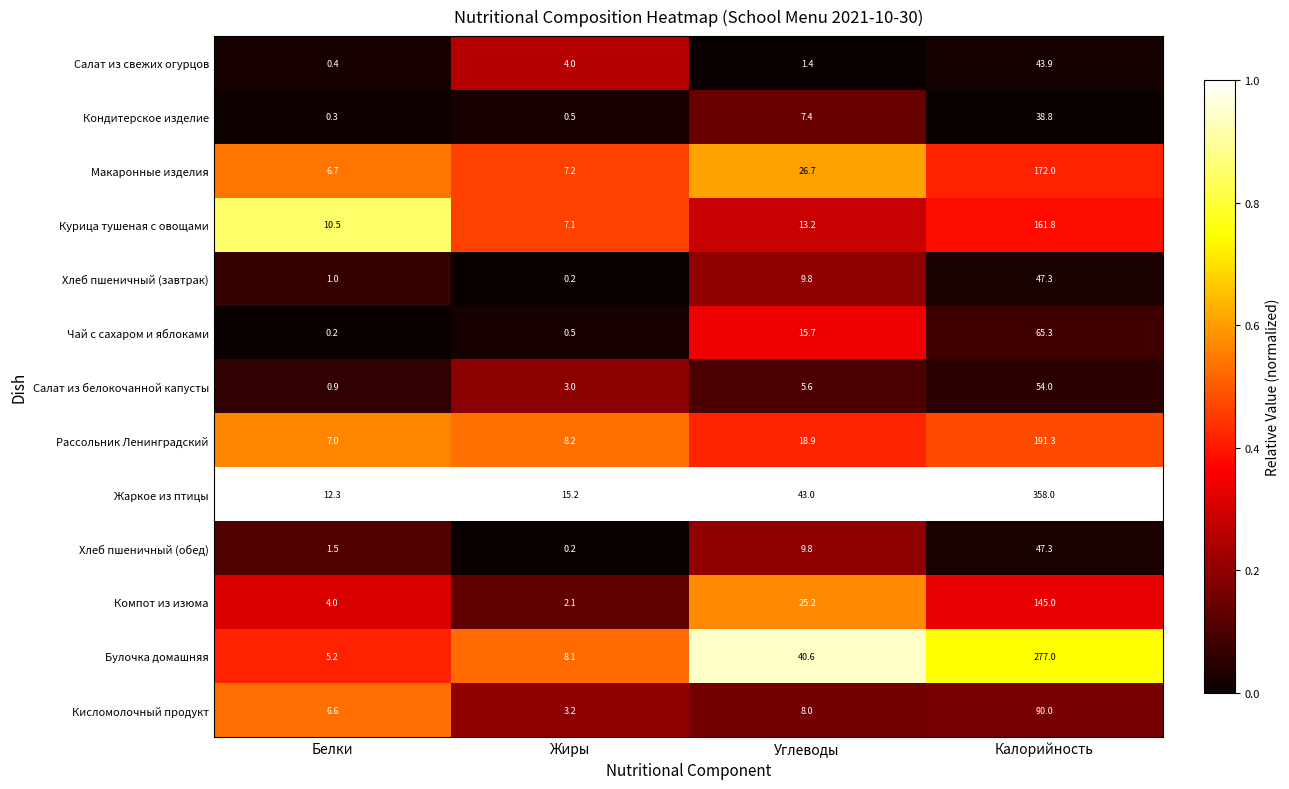

What is the sum of all Булочка домашняя values?

330.9